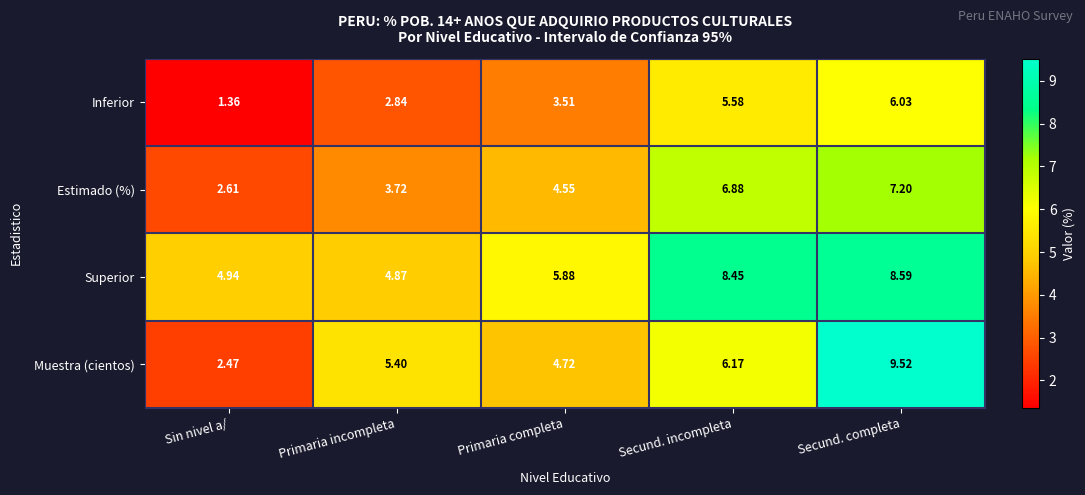

What is the greatest value displayed?

9.5